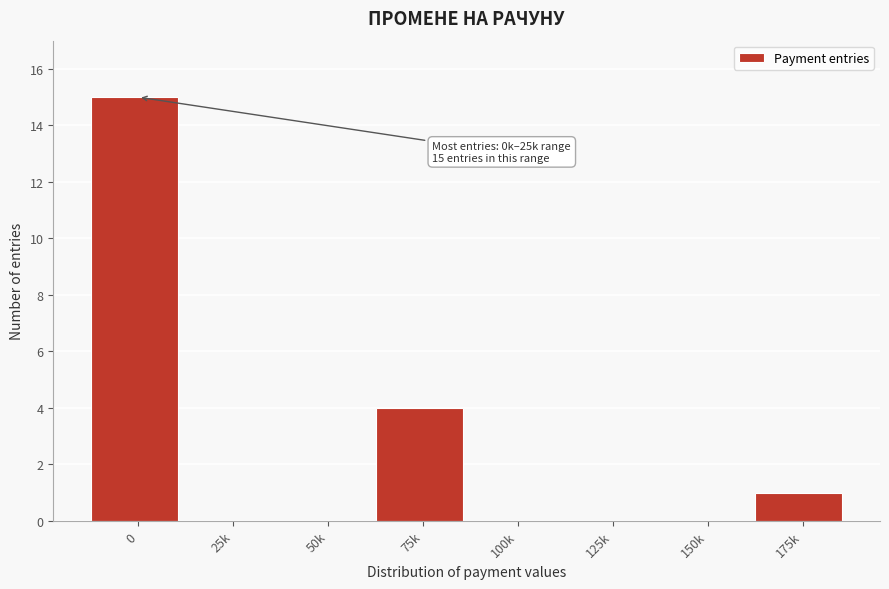

Reading left to right, what are all the values shown in this chart?

0=15	25k=0	50k=0	75k=4	100k=0	125k=0	150k=0	175k=1